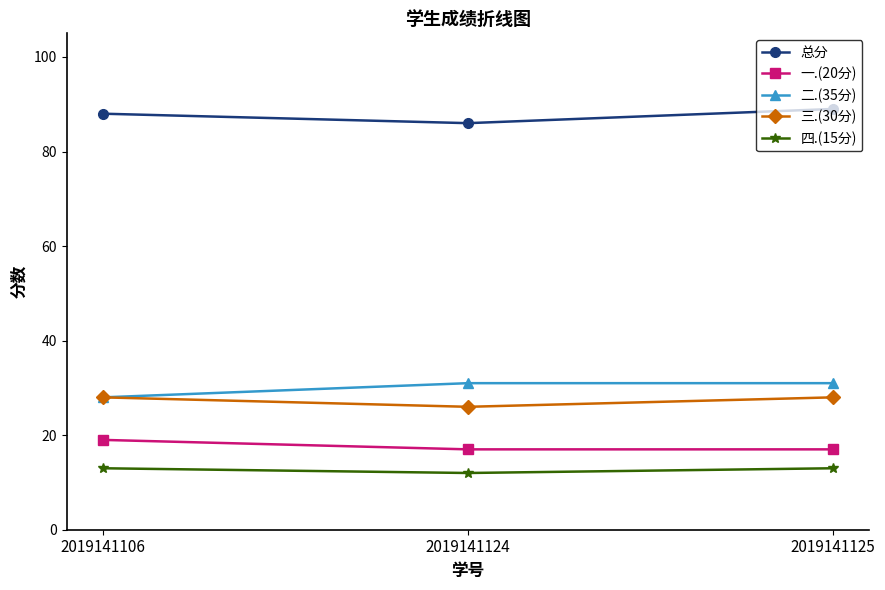

What is the sum of all 一.(20分) values?

53